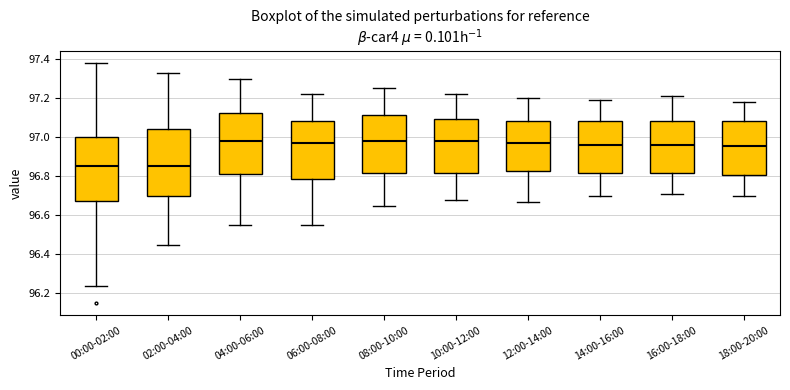

Where is the upper edge of the box for 00:00-02:00 on the y-axis? The values are not printed on the chart, so give them approximately, as read against the axis.

97.00